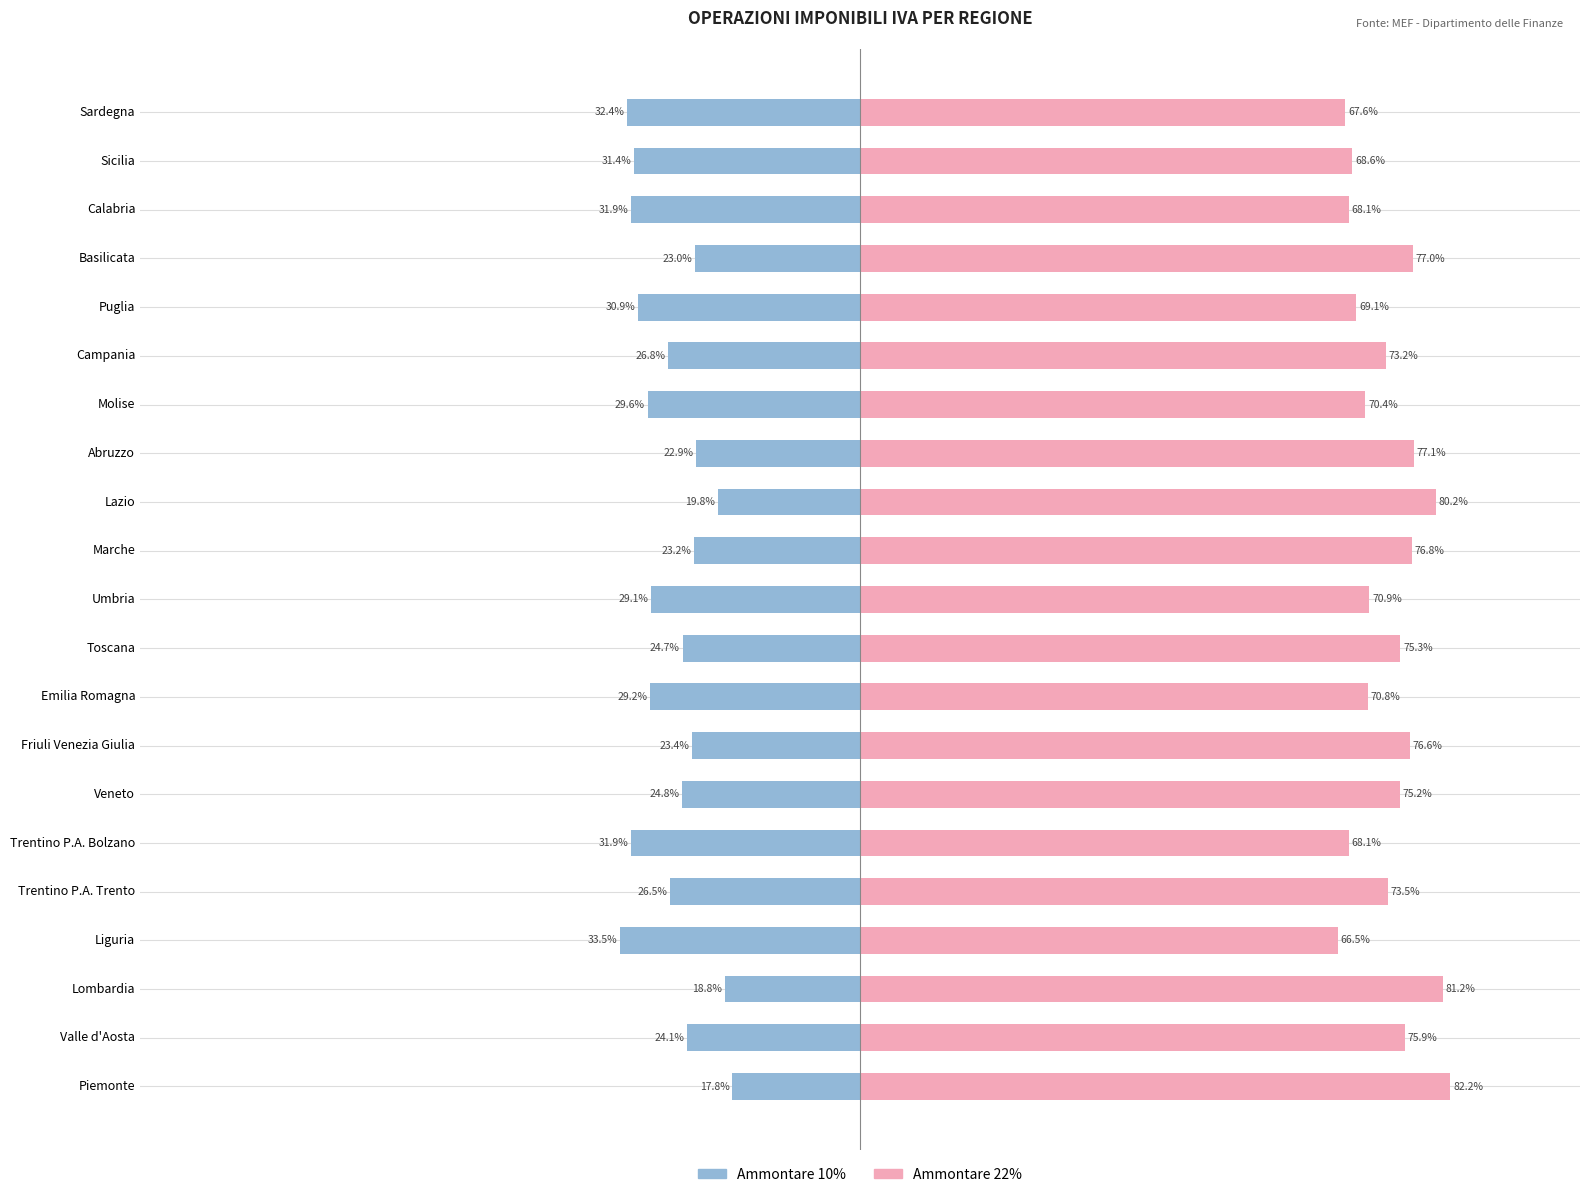

What are all the series names shown in the legend?

Ammontare 10%, Ammontare 22%